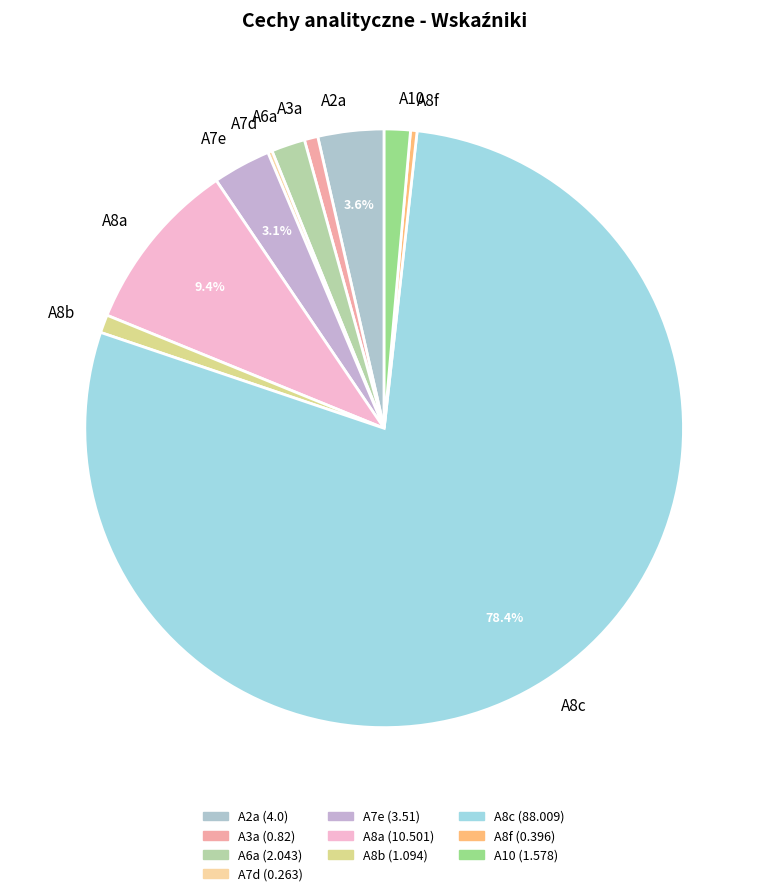

The A10 slice represents 11% of the pie. True or false?

False